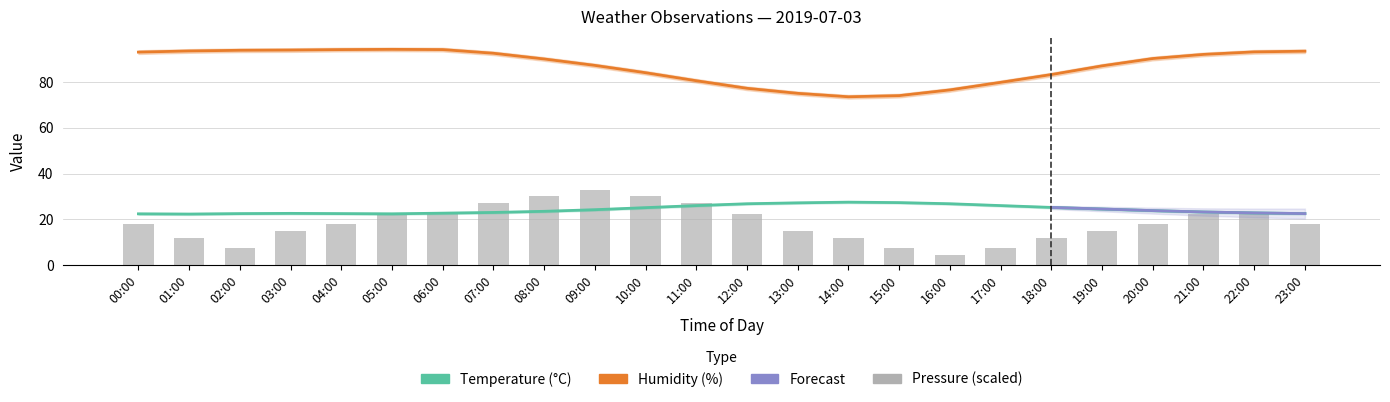

True or false: Temperature has a value of 22.4 at 00:00.

True